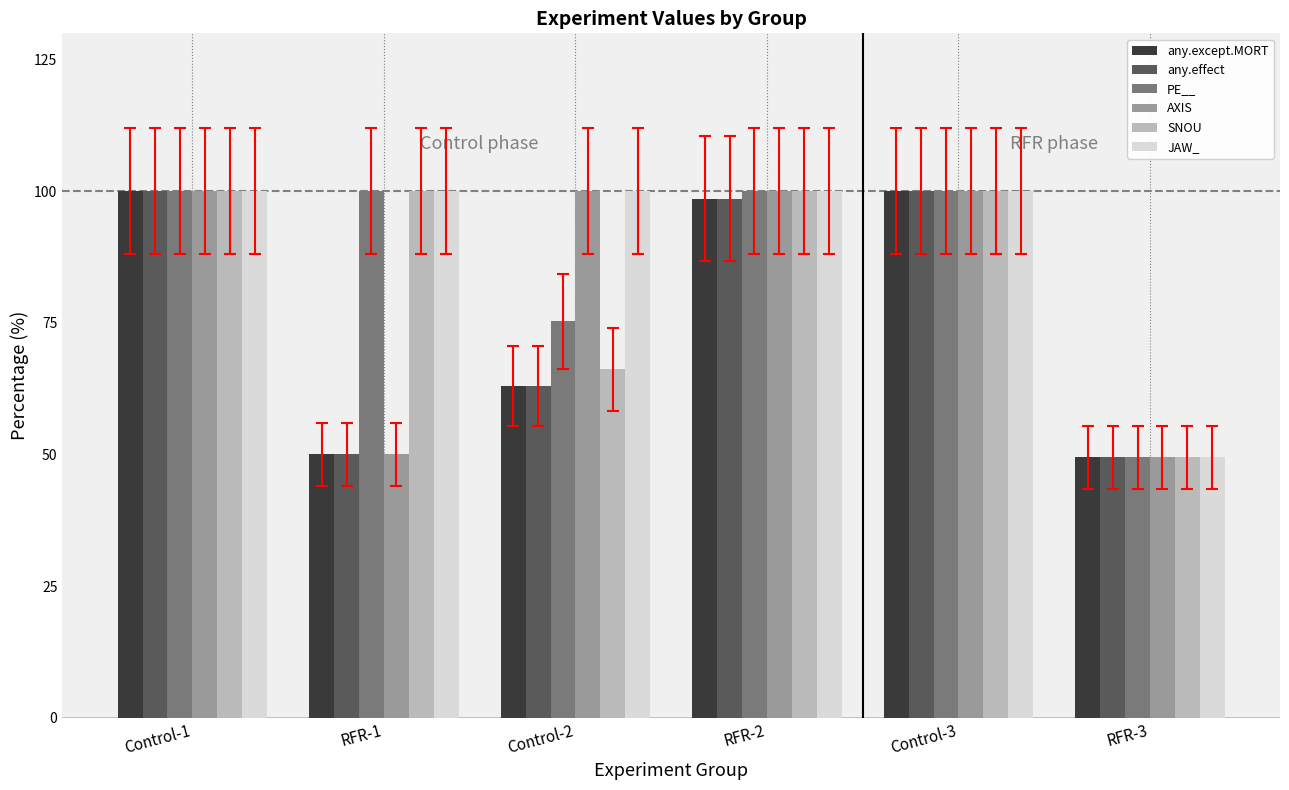

What is the difference between the second highest and second lowest values in the any.except.MORT series?

50.0